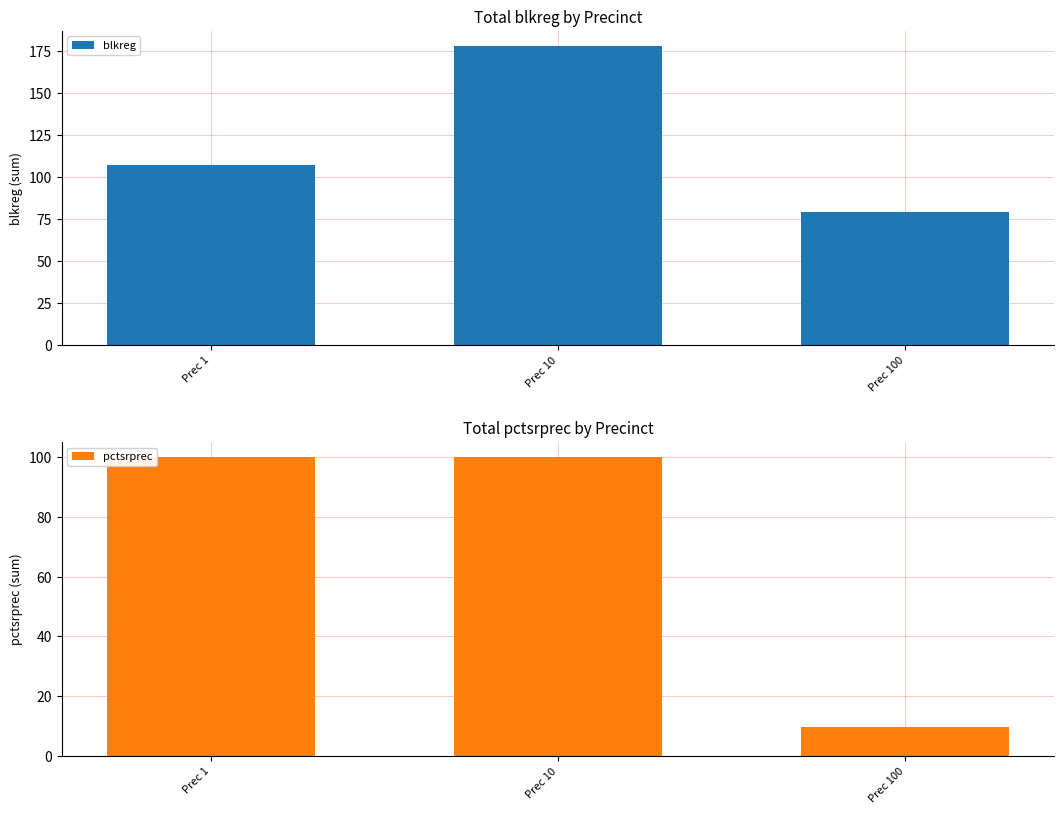

Where does the blkreg series first go above 107?

Prec 10